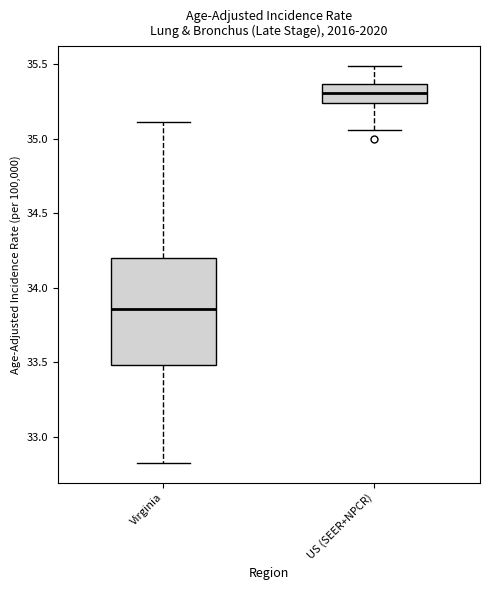

Reading left to right, transcribe this box plot: for each box, give where its median line is, the range the box spans, and where its two whiskers end, as read against the y-axis. The values are not printed on the chart, so give them approximately, as read against the axis.

Virginia: median 33.85, box 33.50 to 34.20, whiskers 32.80 to 35.10
US (SEER+NPCR): median 35.30, box 35.25 to 35.35, whiskers 35.05 to 35.50